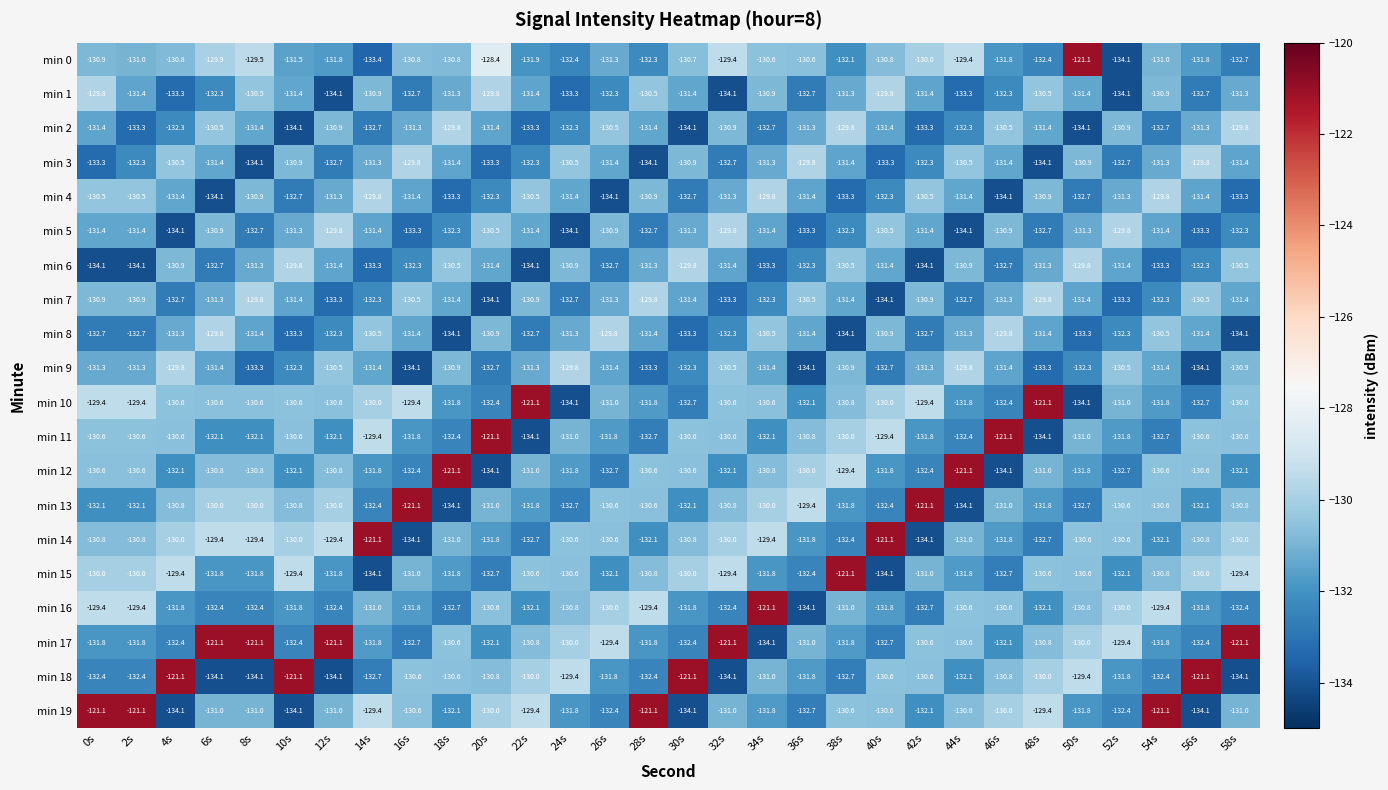

At which category is the sum across all series the highest?

0s